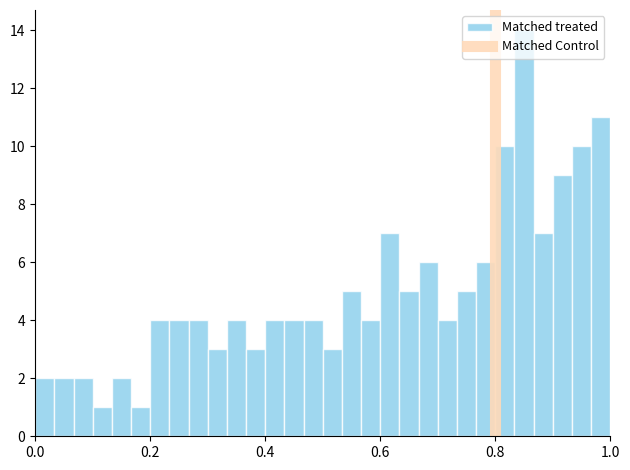

Around what value on the x-axis is the tallest bar? Give the approximate position of its centre, as read against the axis.

0.86